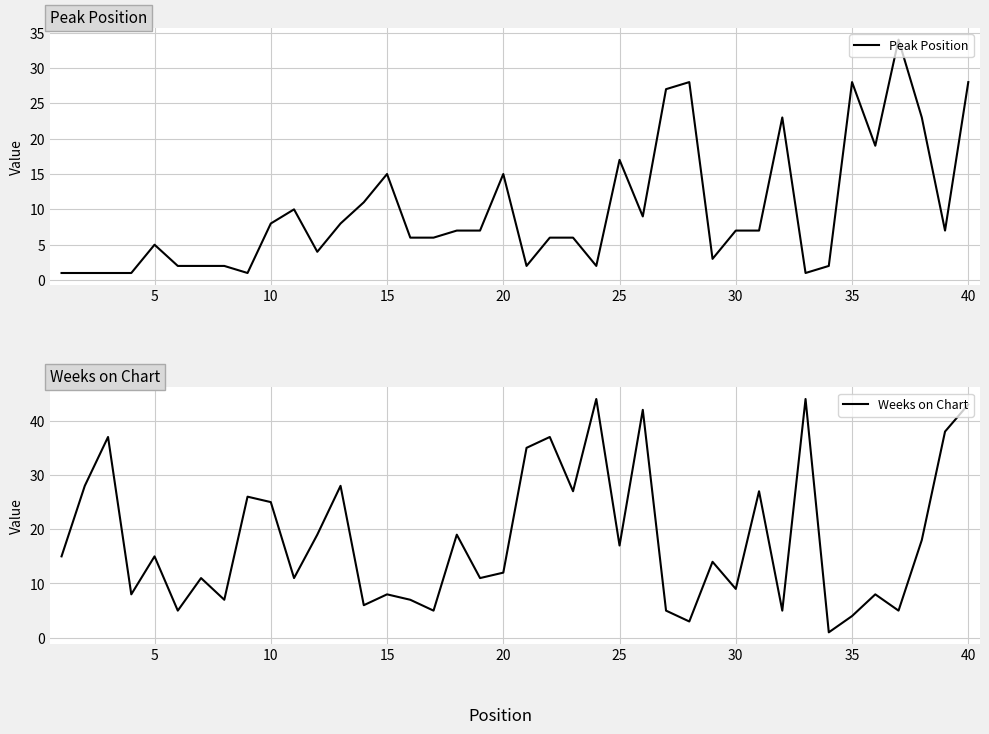

What is the maximum value for Weeks on Chart?

44